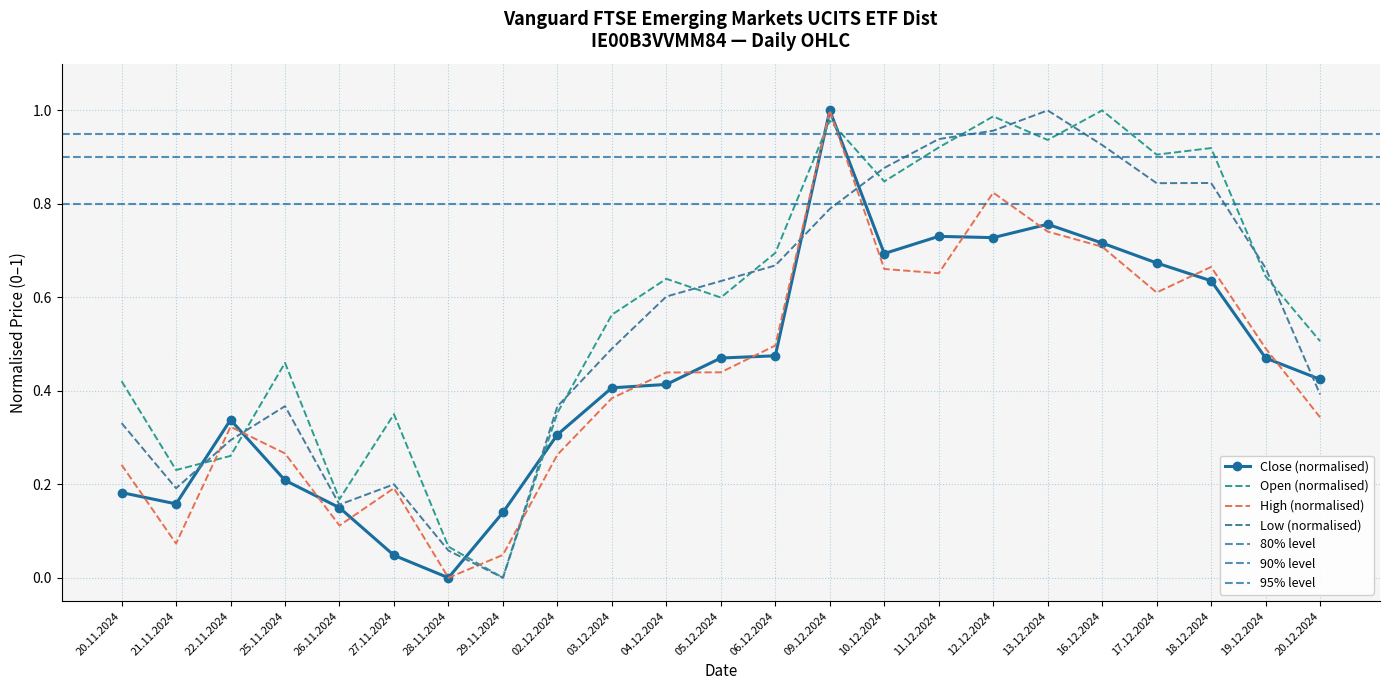

Which has a higher value, 13.12.2024 or 04.12.2024?

13.12.2024